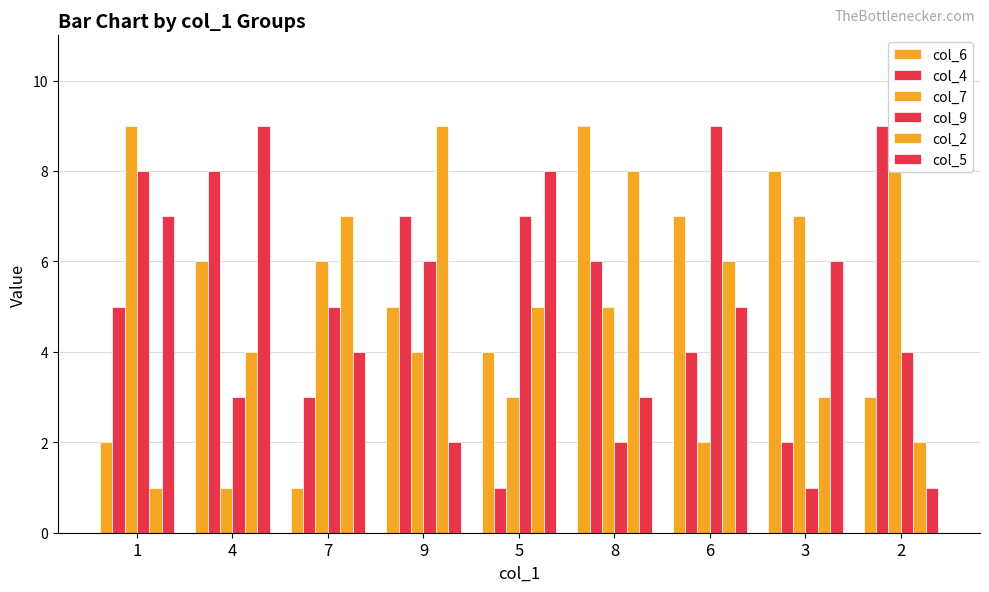

How many groups of bars are there?

9